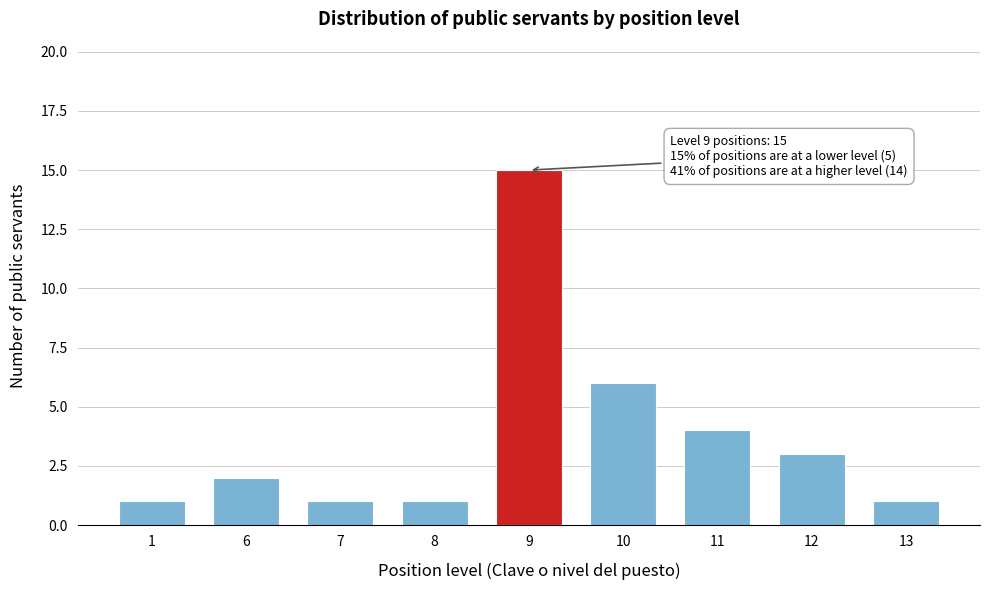

Reading left to right, list all the values displayed in this chart.

1	2	1	1	15	6	4	3	1